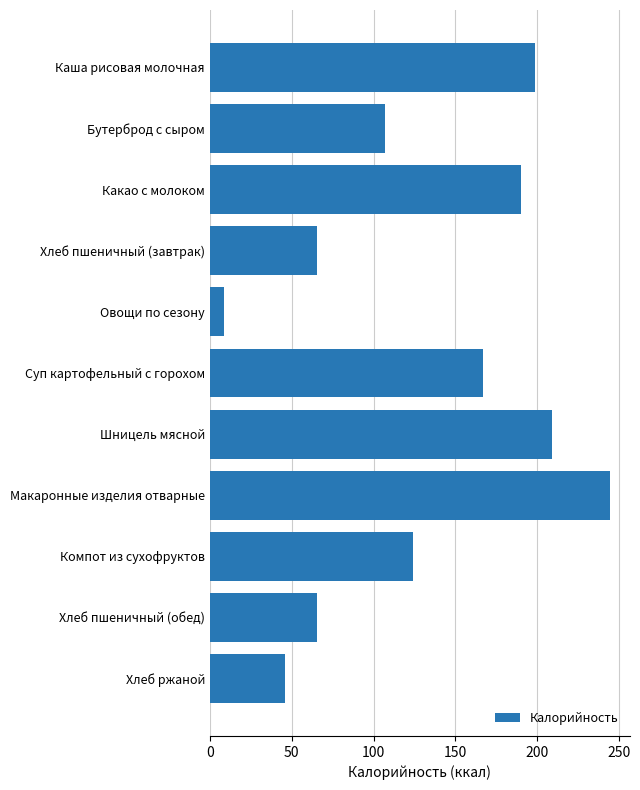

What is the change in value from Какао с молоком to Макаронные изделия отварные?

+54.5